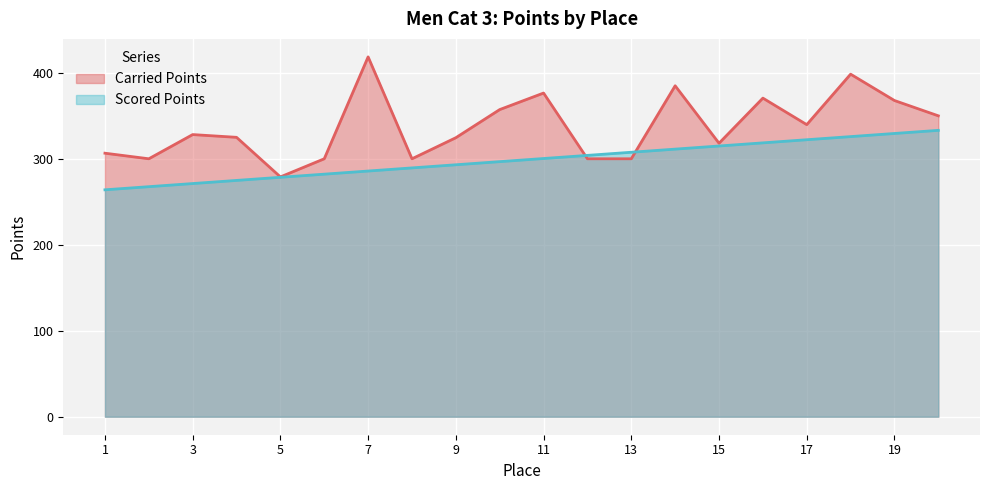

At which label does Scored Points reach its peak?

20